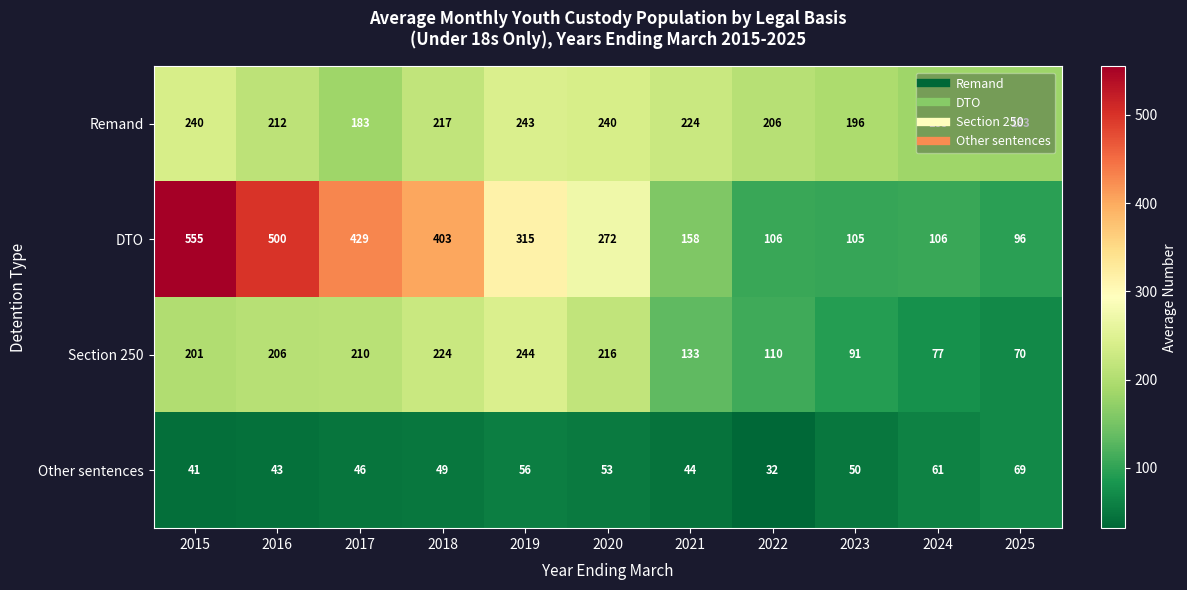

At which category does the chart reach its peak across all series?

2015